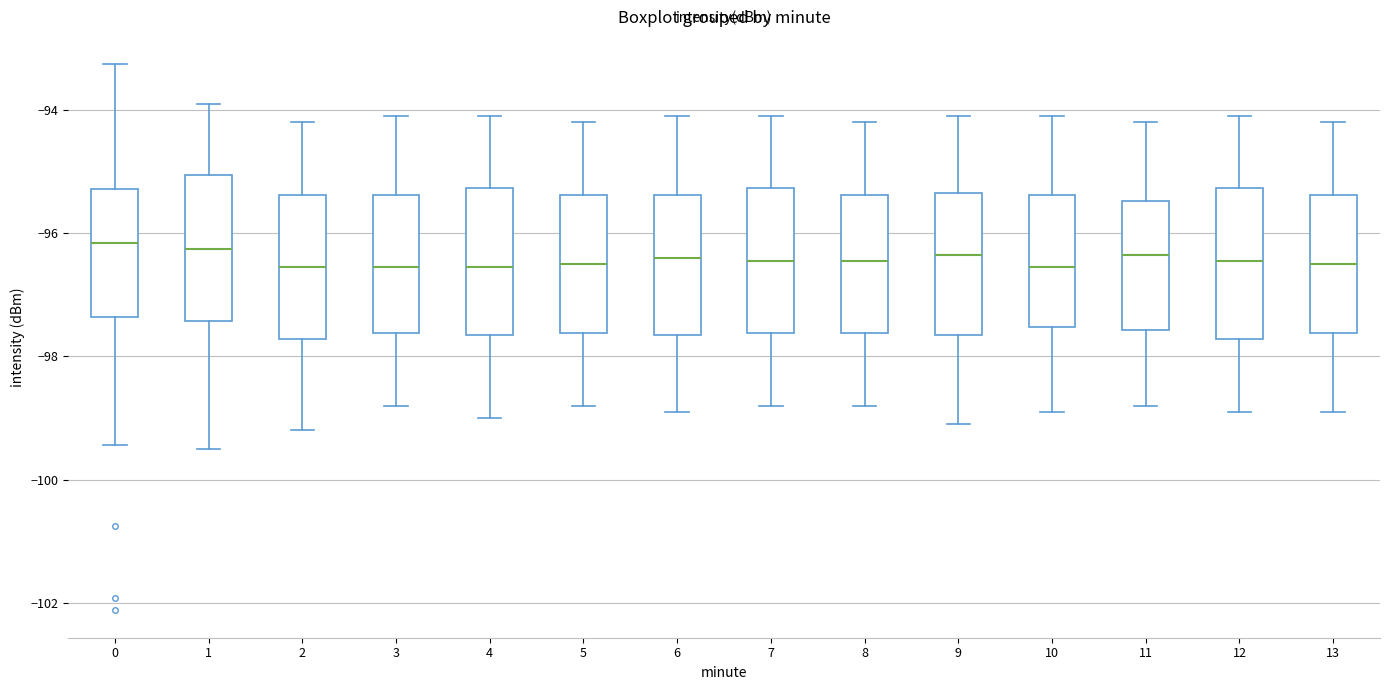

Reading left to right, read every box against the y-axis: the position of its median line, the range the box covers, and the ends of its whiskers. The values are not printed on the chart, so give them approximately, as read against the axis.

0: median -96.2, box -97.4 to -95.2, whiskers -99.4 to -93.2
1: median -96.2, box -97.4 to -95.0, whiskers -99.4 to -93.8
2: median -96.6, box -97.8 to -95.4, whiskers -99.2 to -94.2
3: median -96.6, box -97.6 to -95.4, whiskers -98.8 to -94.0
4: median -96.6, box -97.6 to -95.2, whiskers -99.0 to -94.0
5: median -96.4, box -97.6 to -95.4, whiskers -98.8 to -94.2
6: median -96.4, box -97.6 to -95.4, whiskers -98.8 to -94.0
7: median -96.4, box -97.6 to -95.2, whiskers -98.8 to -94.0
8: median -96.4, box -97.6 to -95.4, whiskers -98.8 to -94.2
9: median -96.4, box -97.6 to -95.4, whiskers -99.0 to -94.0
10: median -96.6, box -97.6 to -95.4, whiskers -98.8 to -94.0
11: median -96.4, box -97.6 to -95.4, whiskers -98.8 to -94.2
12: median -96.4, box -97.8 to -95.2, whiskers -98.8 to -94.0
13: median -96.4, box -97.6 to -95.4, whiskers -98.8 to -94.2